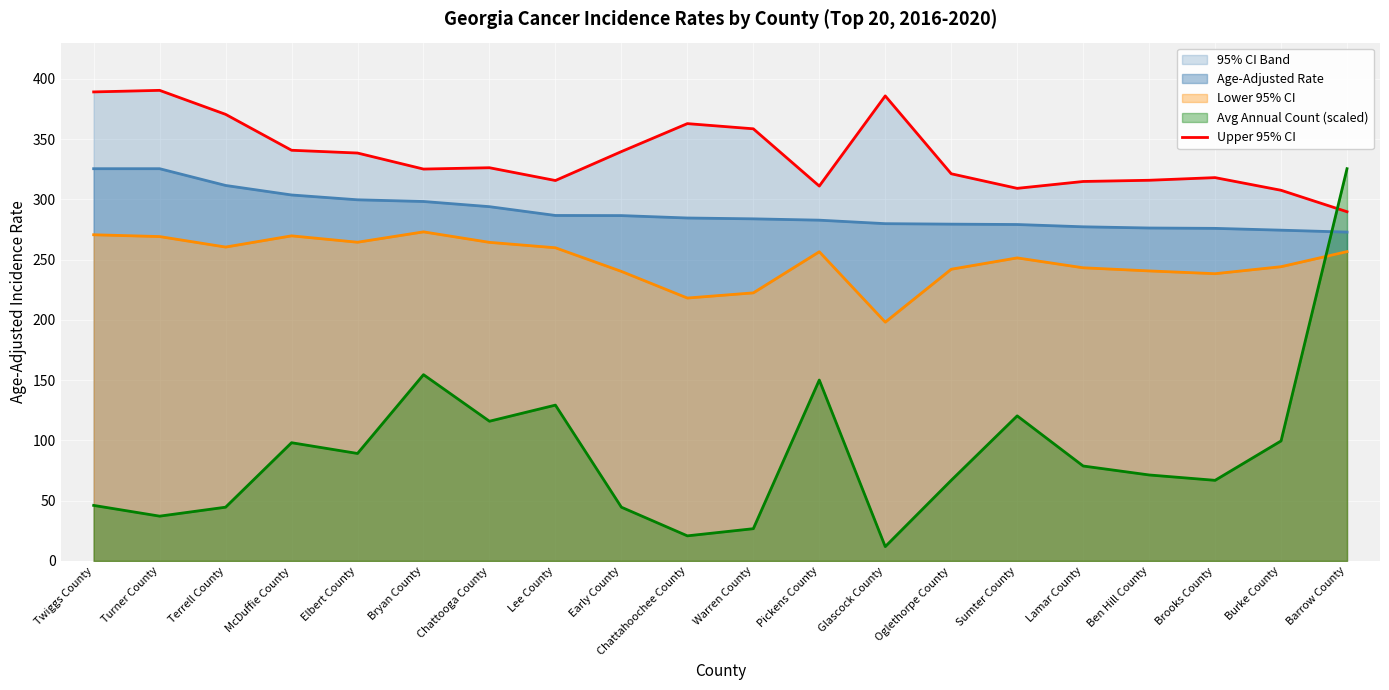

Read the value at Chattooga County.

326.2